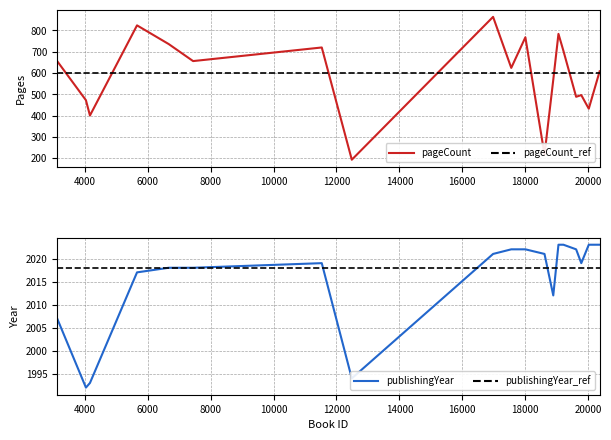

True or false: publishingYear and pageCount cross at least once.

False